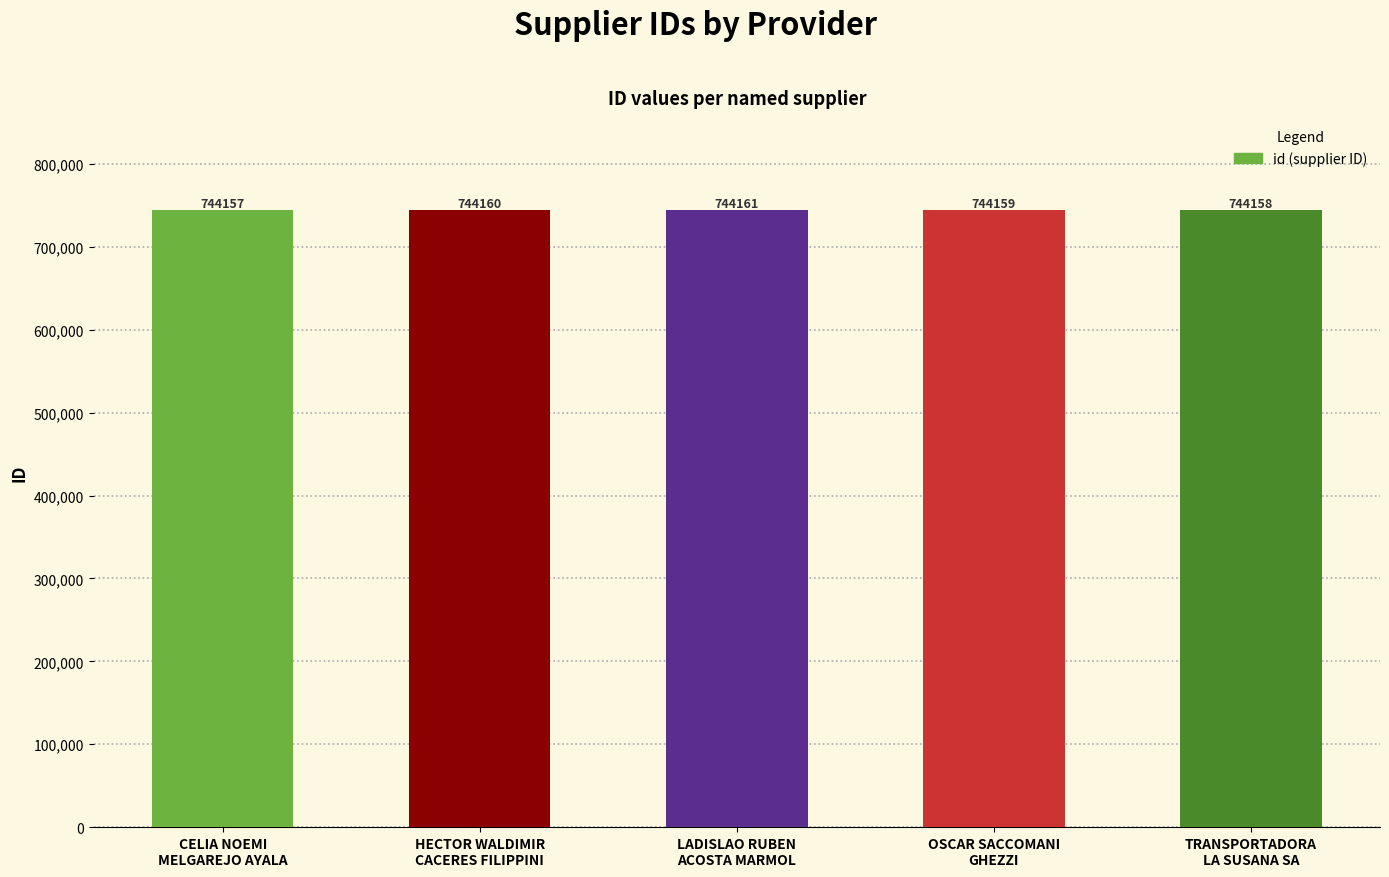

List the labels in order of value, largest first.

LADISLAO RUBEN
ACOSTA MARMOL, HECTOR WALDIMIR
CACERES FILIPPINI, OSCAR SACCOMANI
GHEZZI, TRANSPORTADORA
LA SUSANA SA, CELIA NOEMI
MELGAREJO AYALA